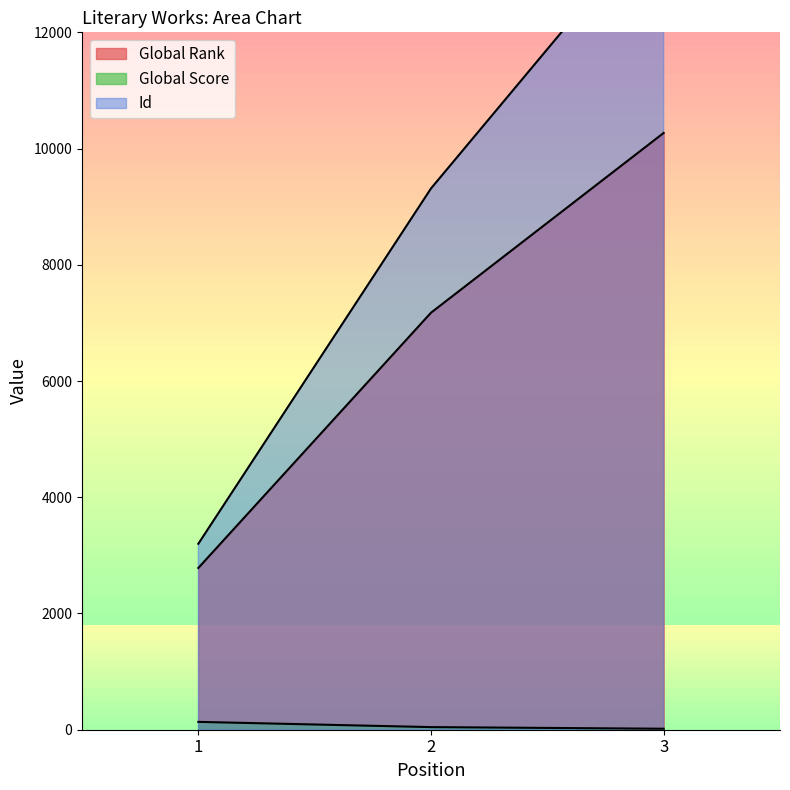

Which series has the largest total across all categories?

Id